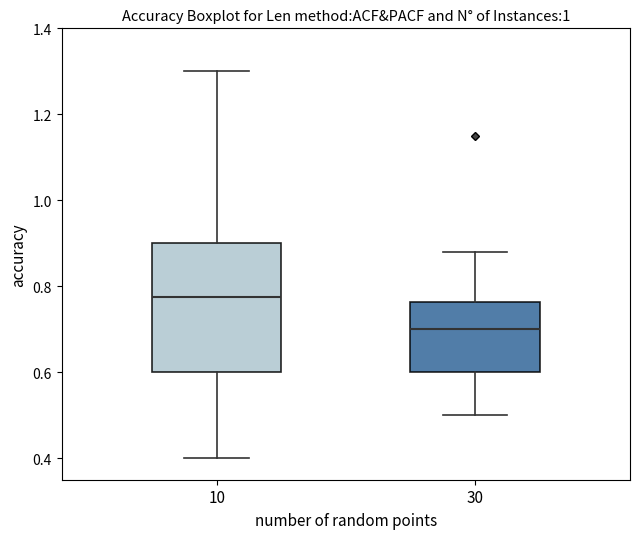

Reading left to right, transcribe this box plot: for each box, give where its median line is, the range the box spans, and where its two whiskers end, as read against the y-axis. The values are not printed on the chart, so give them approximately, as read against the axis.

10: median 0.78, box 0.60 to 0.90, whiskers 0.40 to 1.30
30: median 0.70, box 0.60 to 0.76, whiskers 0.50 to 0.88